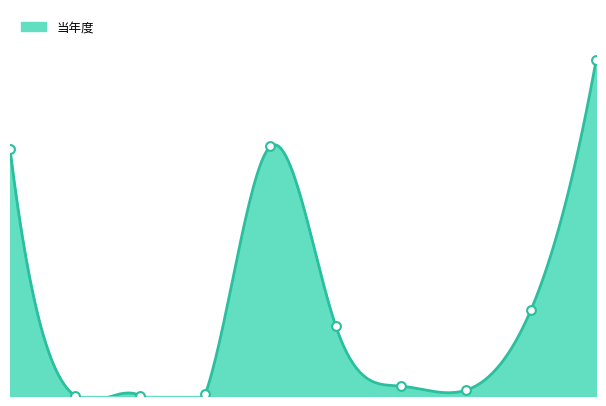

What is the change in value from 1 to 9?

+101525723